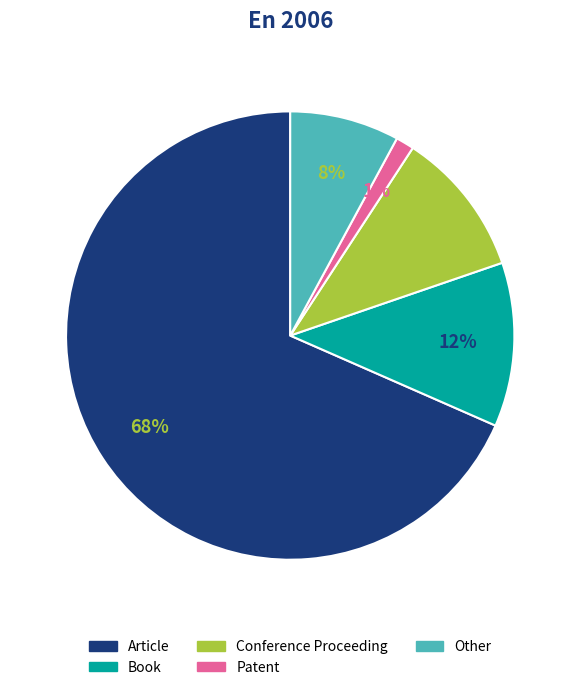

Which slice is the smallest?

Patent